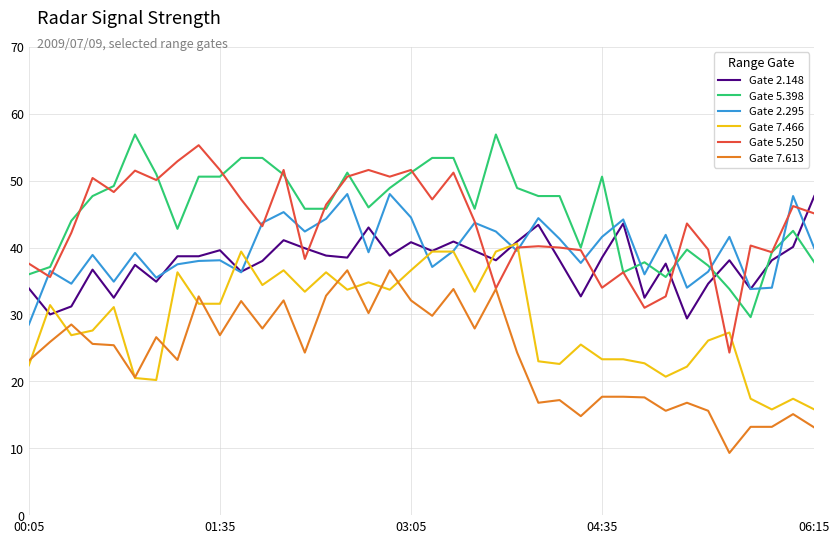

How many intersections are there between Gate 7.466 and Gate 5.250?

4